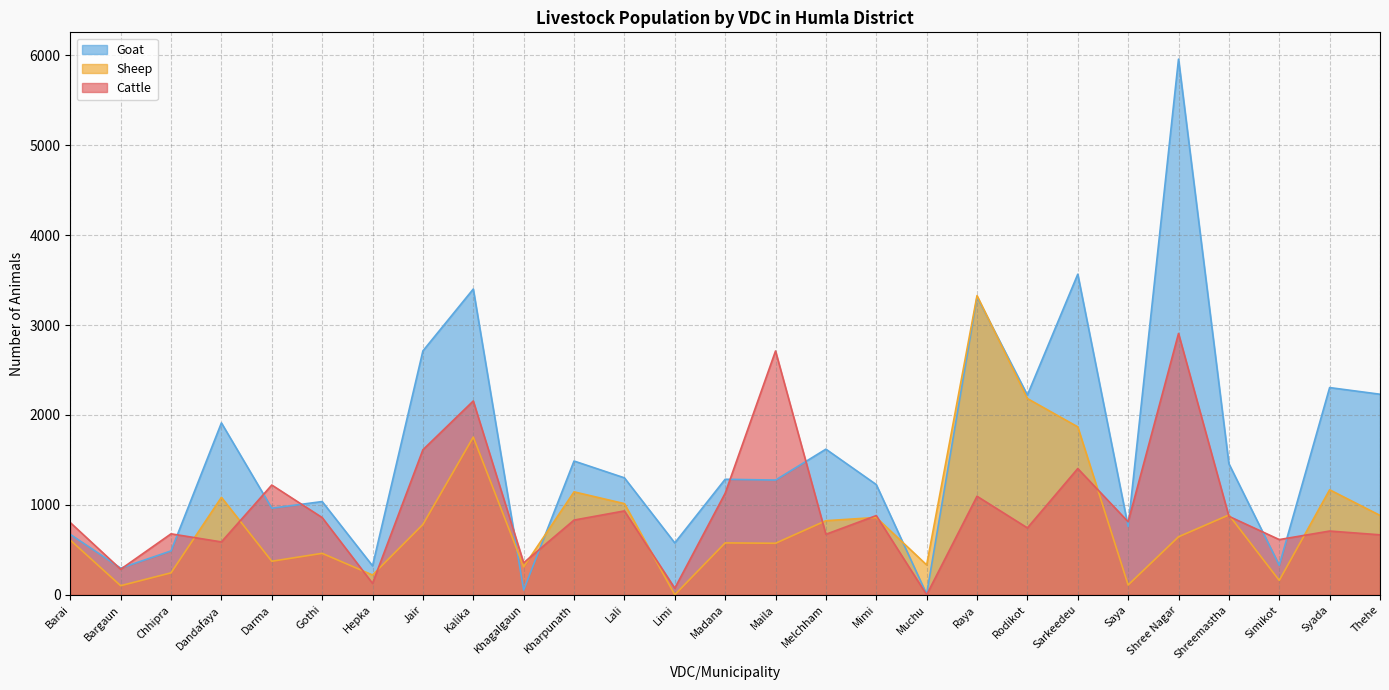

What is the sum of all Cattle values?

25743